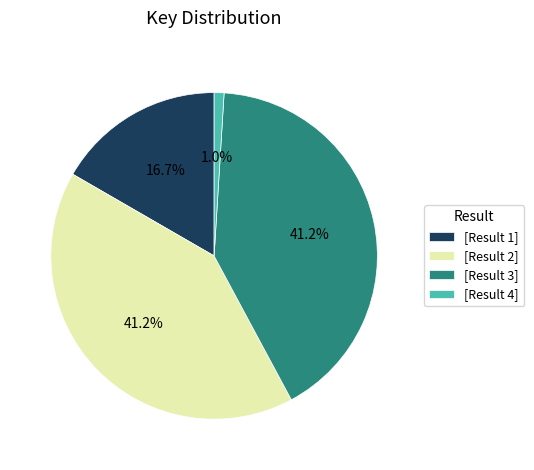

Does [Result 4] represent more than half of the total?

No